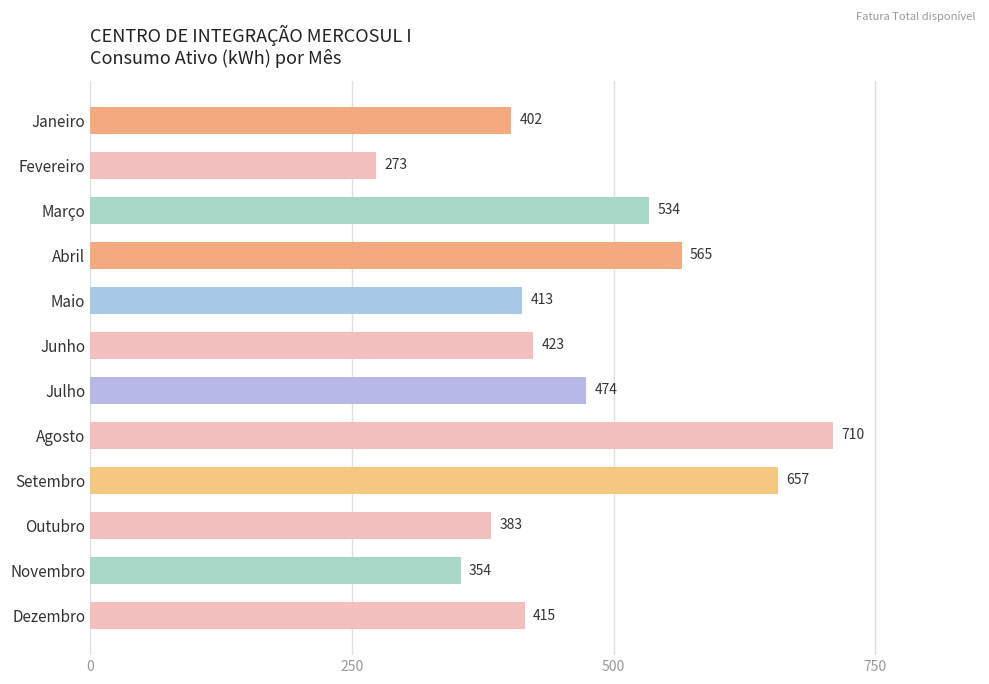

Count the number of categories in the chart.

12